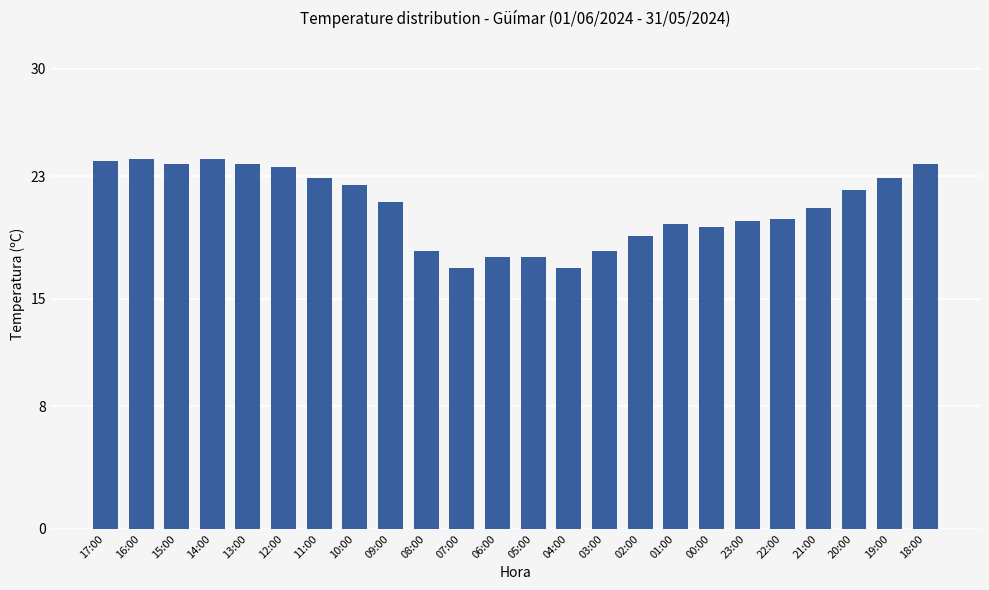

What is the change in value from 09:00 to 04:00?

-4.3